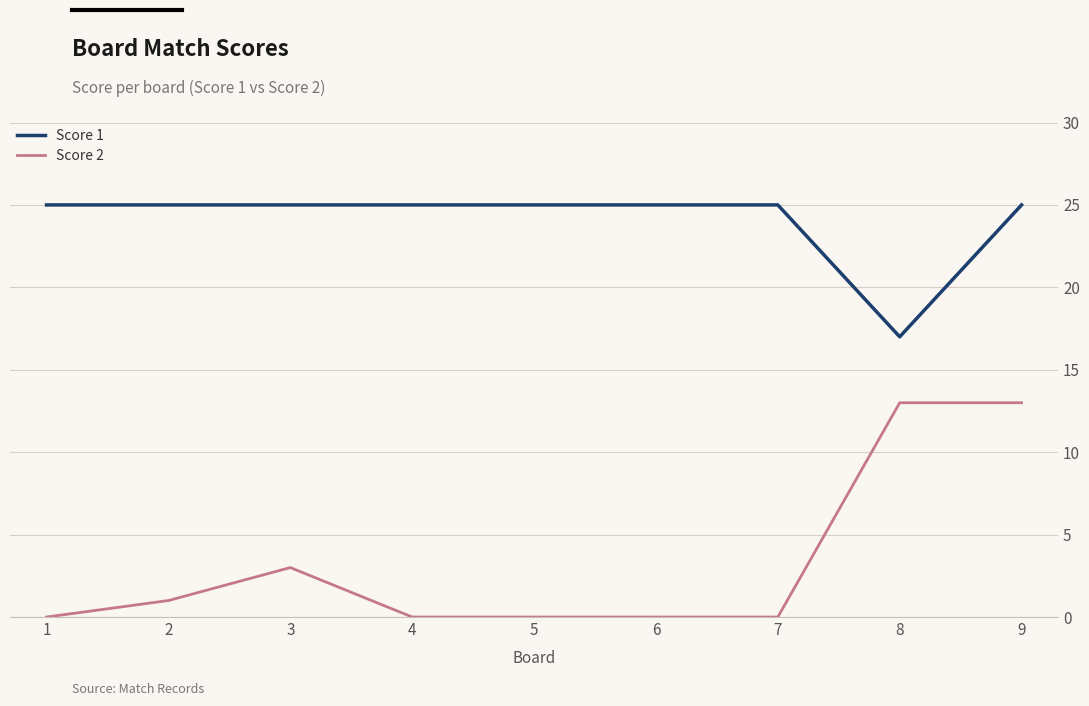

What is the greatest value displayed?

25